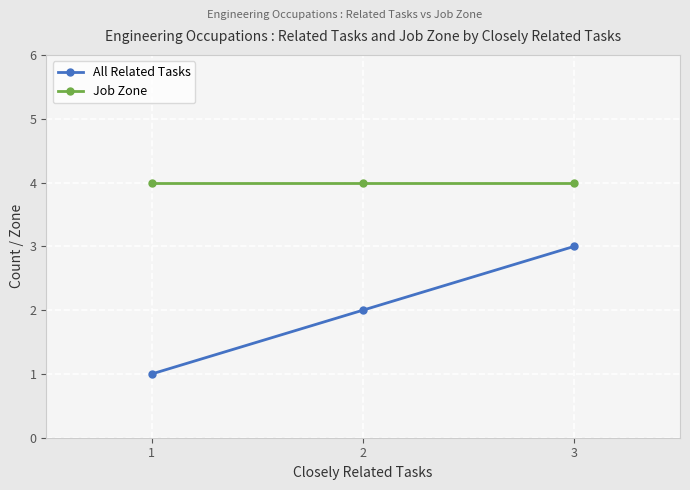

At how many categories does at least one series exceed 1?

3